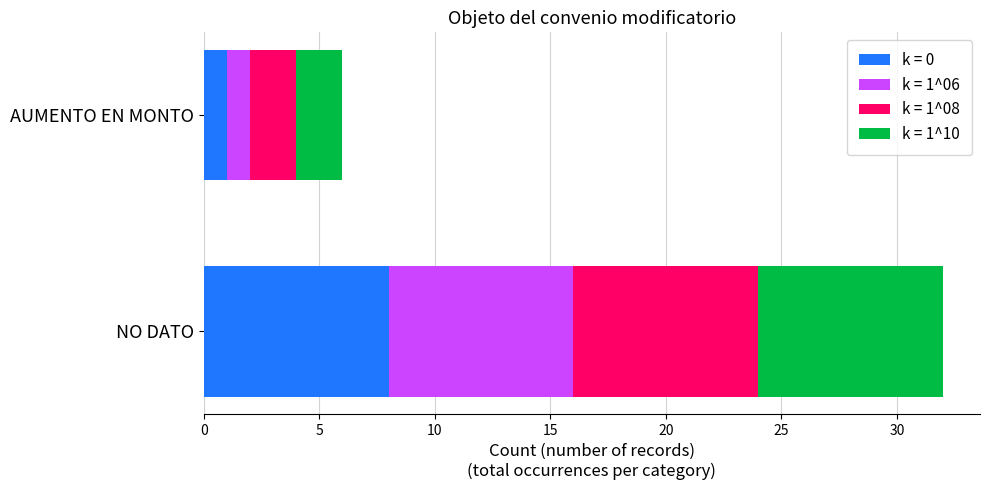

How many series are shown in this chart?

4